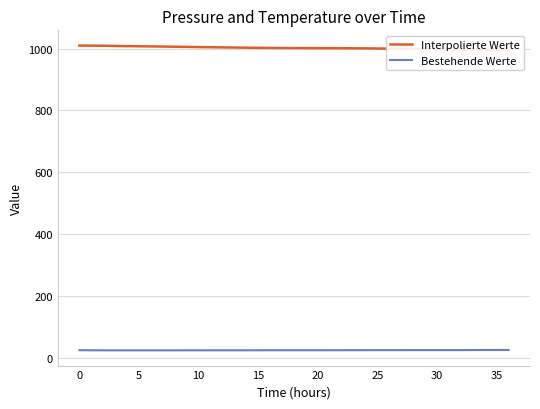

What is the lowest value of the Bestehende Werte series?

23.9